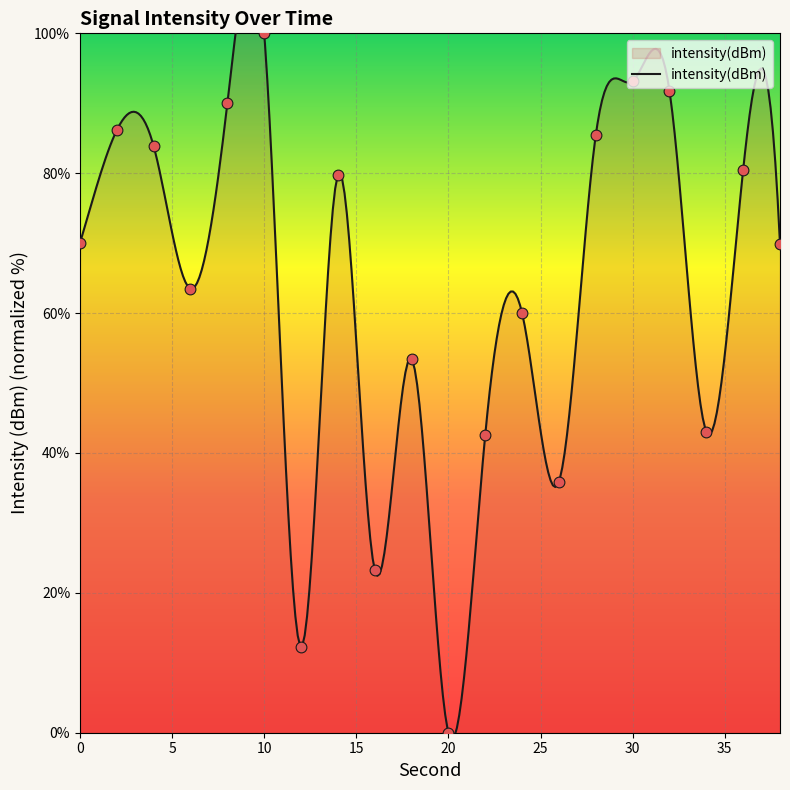

Approximately how many times larger is the value at 30 compared to 32?

1.0